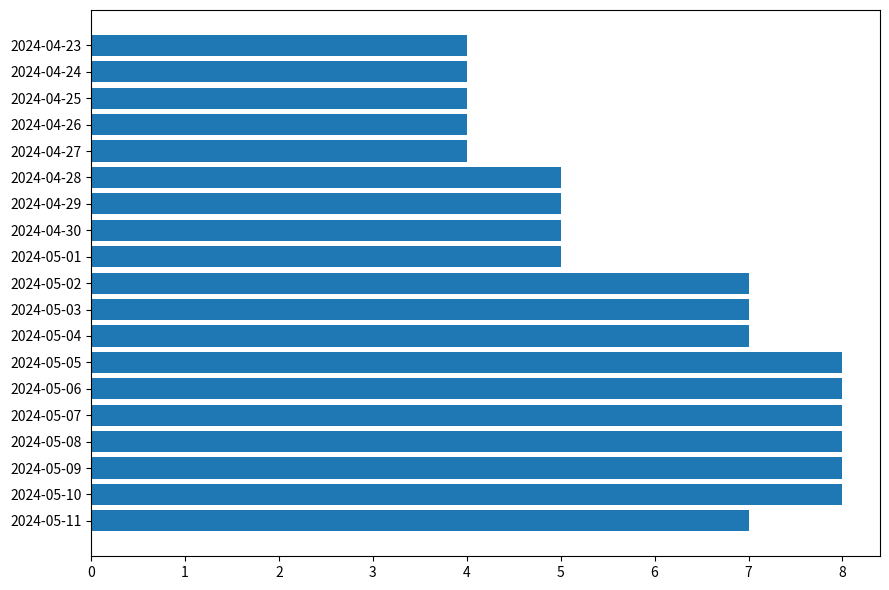

Count the number of categories in the chart.

19